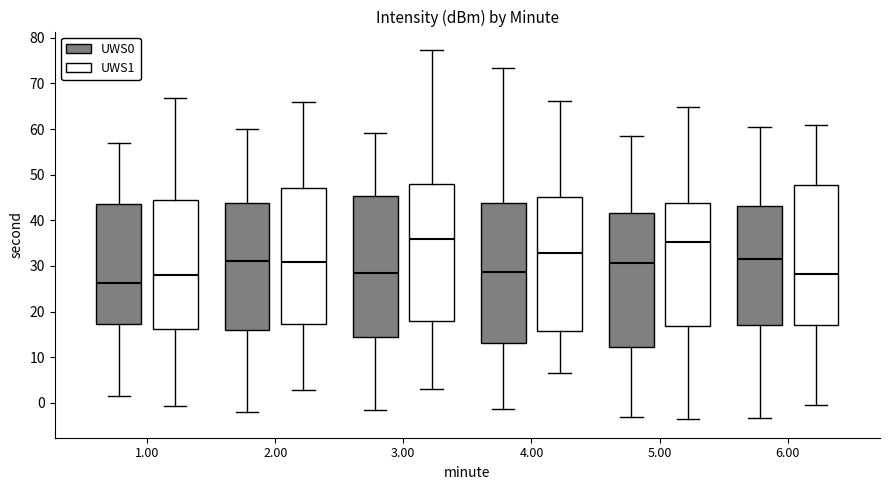

Where does the median line of the box for 6.00 (UWS1) sit on the y-axis? The values are not printed on the chart, so give them approximately, as read against the axis.

28